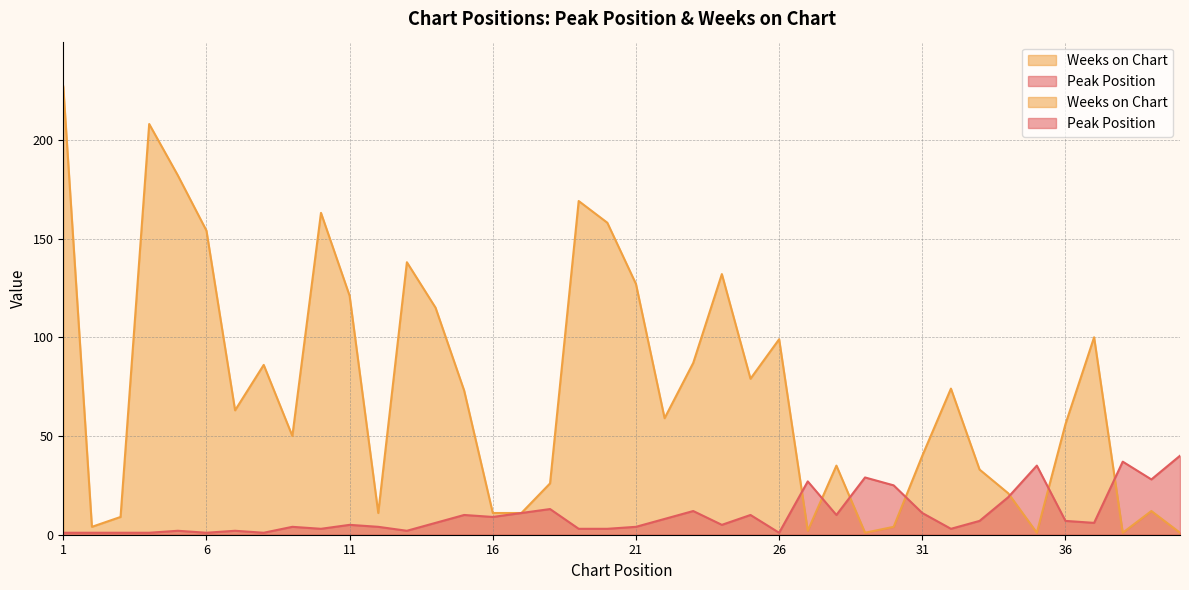

At how many categories does at least one series exceed 142?

7